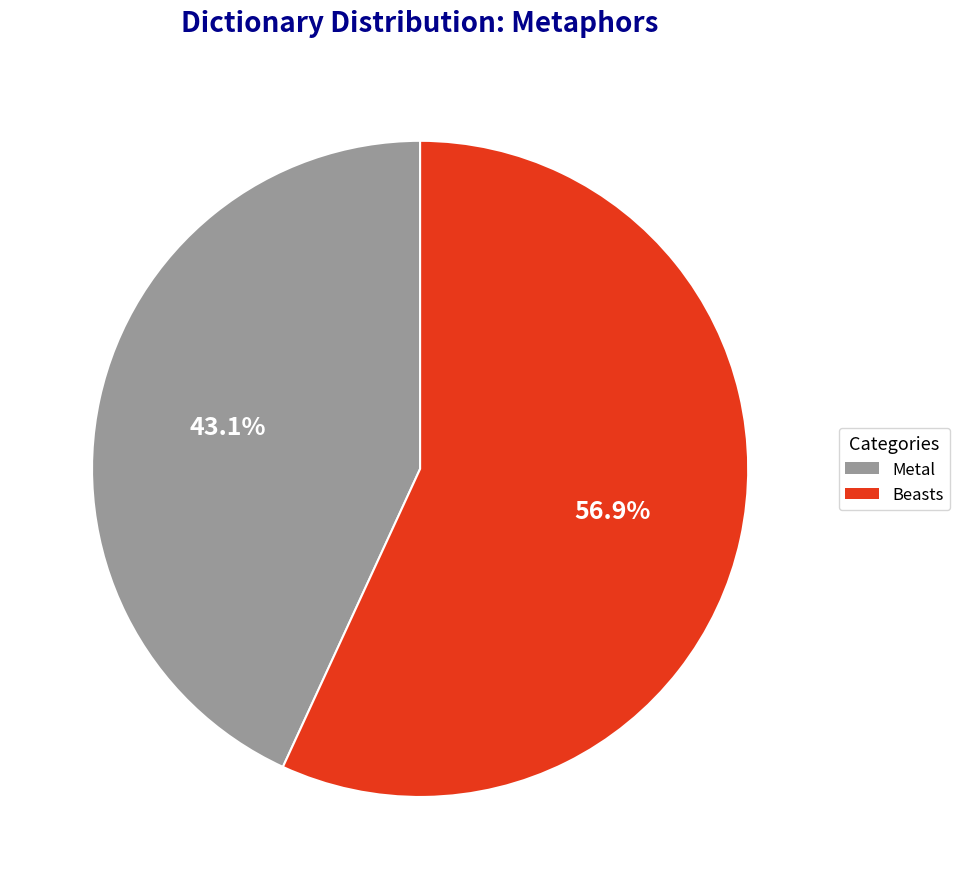

What is the largest slice in the pie chart?

Beasts